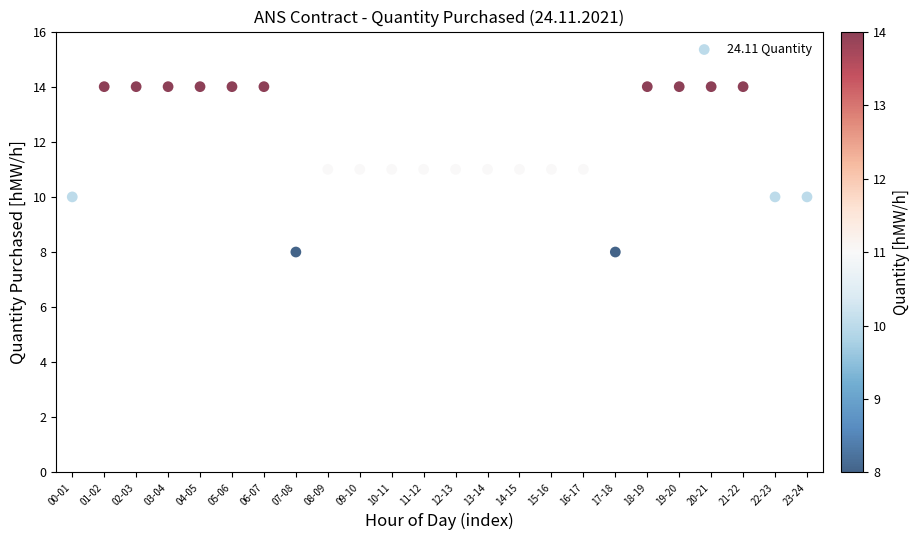

What is the range of Y values (max minus min)?

6